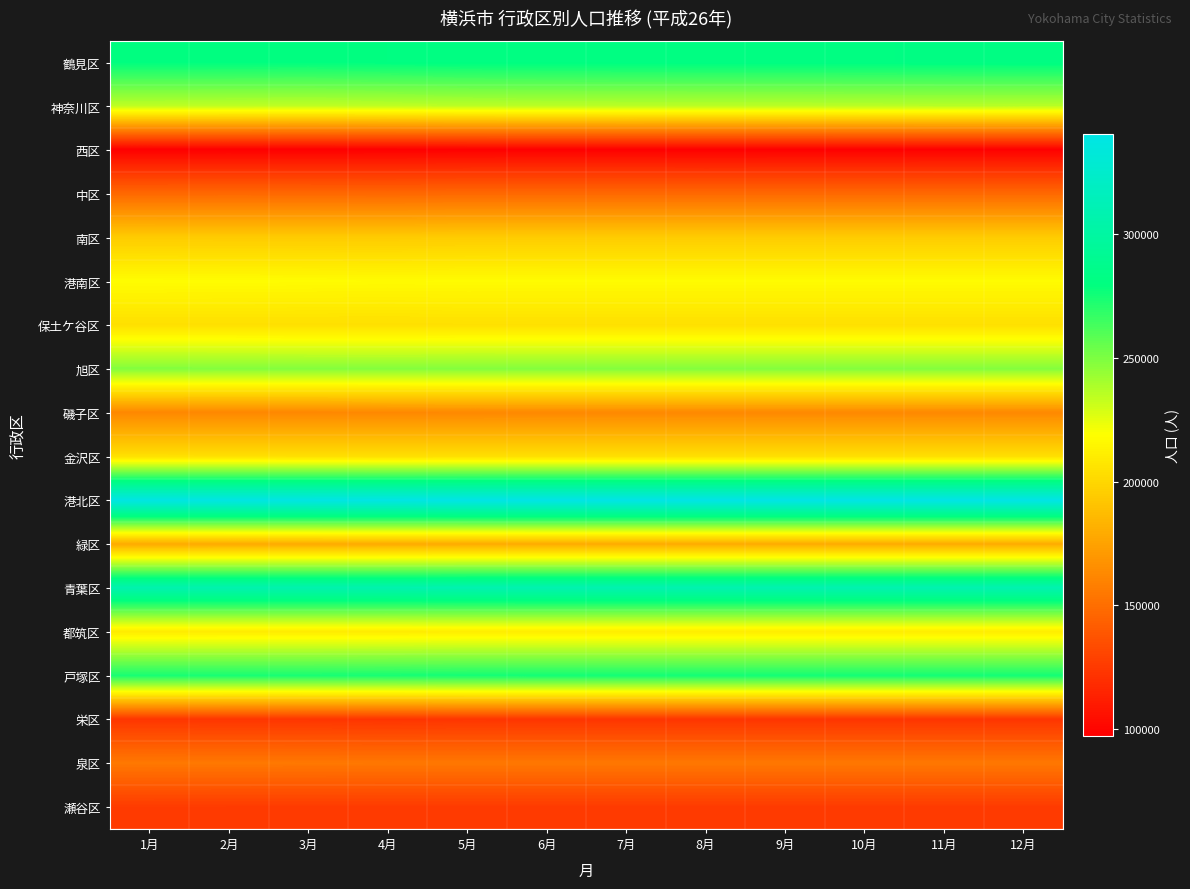

Reading right to left, transcribe all the data shown in this chart.

鶴見区: 12月=281849	11月=281722	10月=281644	9月=281638	8月=281643	7月=281461	6月=281336	5月=281168	4月=280736	3月=280033	2月=280210	1月=280234
神奈川区: 12月=235880	11月=235908	10月=235751	9月=235605	8月=235544	7月=235552	6月=235426	5月=235184	4月=234584	3月=234164	2月=234401	1月=234496
西区: 12月=97776	11月=97835	10月=97684	9月=97649	8月=97589	7月=97670	6月=97689	5月=97596	4月=97367	3月=97223	2月=97308	1月=97251
中区: 12月=147176	11月=147176	10月=147176	9月=147176	8月=147176	7月=147176	6月=147176	5月=147207	4月=146902	3月=147097	2月=147131	1月=147065
南区: 12月=194687	11月=194687	10月=194687	9月=194687	8月=194687	7月=194687	6月=194687	5月=194685	4月=194270	3月=194233	2月=194249	1月=194393
港南区: 12月=217231	11月=217231	10月=217231	9月=217231	8月=217231	7月=217231	6月=217231	5月=217305	4月=217050	3月=217420	2月=217609	1月=217782
保土ケ谷区: 12月=204347	11月=204347	10月=204347	9月=204347	8月=204347	7月=204347	6月=204347	5月=204367	4月=204034	3月=204126	2月=204272	1月=204290
旭区: 12月=248278	11月=248278	10月=248278	9月=248278	8月=248278	7月=248278	6月=248278	5月=248285	4月=248236	3月=248273	2月=248414	1月=248560
磯子区: 12月=162767	11月=162767	10月=162767	9月=162767	8月=162767	7月=162767	6月=162767	5月=162743	4月=162522	3月=161902	2月=161880	1月=161968
金沢区: 12月=203869	11月=203869	10月=203869	9月=203869	8月=203869	7月=203869	6月=203869	5月=203874	4月=203674	3月=204064	2月=204312	1月=204453
港北区: 12月=340622	11月=340622	10月=340622	9月=340622	8月=340622	7月=340622	6月=340622	5月=340364	4月=339530	3月=338979	2月=338914	1月=338969
緑区: 12月=179282	11月=179282	10月=179282	9月=179282	8月=179282	7月=179282	6月=179282	5月=179221	4月=179078	3月=178909	2月=178894	1月=178783
青葉区: 12月=308456	11月=308456	10月=308456	9月=308456	8月=308456	7月=308456	6月=308456	5月=308310	4月=307655	3月=307721	2月=307791	1月=307844
都筑区: 12月=210229	11月=210229	10月=210229	9月=210229	8月=210229	7月=210229	6月=210229	5月=210219	4月=209760	3月=209824	2月=209781	1月=209626
戸塚区: 12月=274804	11月=274804	10月=274804	9月=274804	8月=274804	7月=274804	6月=274804	5月=274724	4月=274307	3月=273904	2月=273862	1月=273962
栄区: 12月=122895	11月=122895	10月=122895	9月=122895	8月=122895	7月=122895	6月=122895	5月=123010	4月=122558	3月=122983	2月=123010	1月=123176
泉区: 12月=154445	11月=154445	10月=154445	9月=154445	8月=154445	7月=154445	6月=154445	5月=154472	4月=154437	3月=154634	2月=154673	1月=154807
瀬谷区: 12月=125427	11月=125427	10月=125427	9月=125427	8月=125427	7月=125427	6月=125427	5月=125388	4月=125393	3月=125473	2月=125514	1月=125599